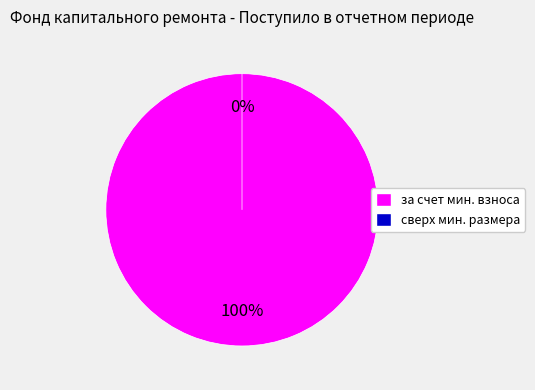

Which slice is the smallest?

сверх минимального размера